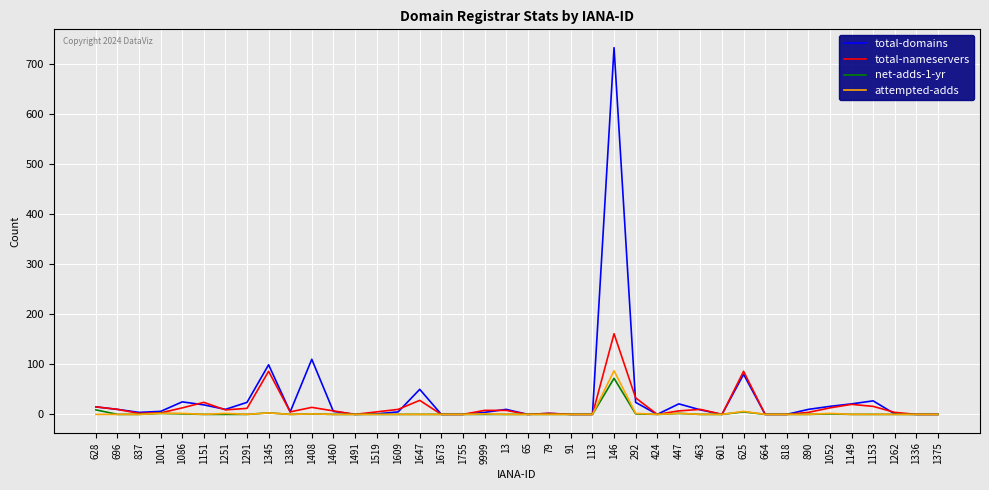

True or false: net-adds-1-yr has a value of 29 at 1647.

False